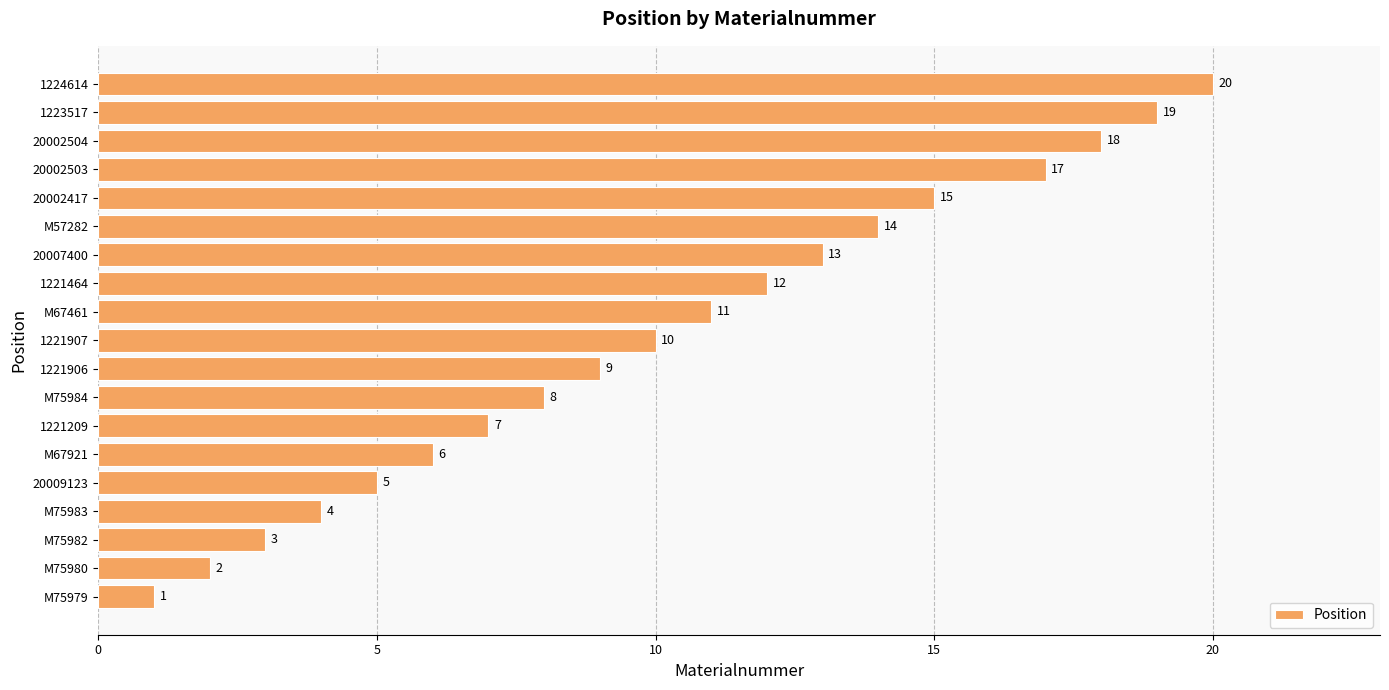

What is the difference between the maximum and minimum values?

19